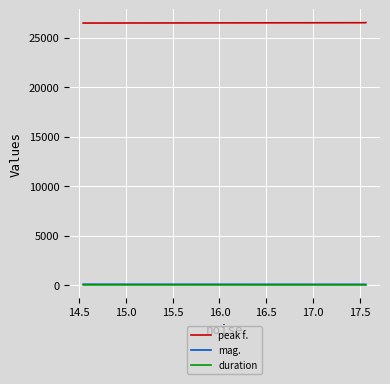

What are all the series names shown in the legend?

peak f., mag., duration